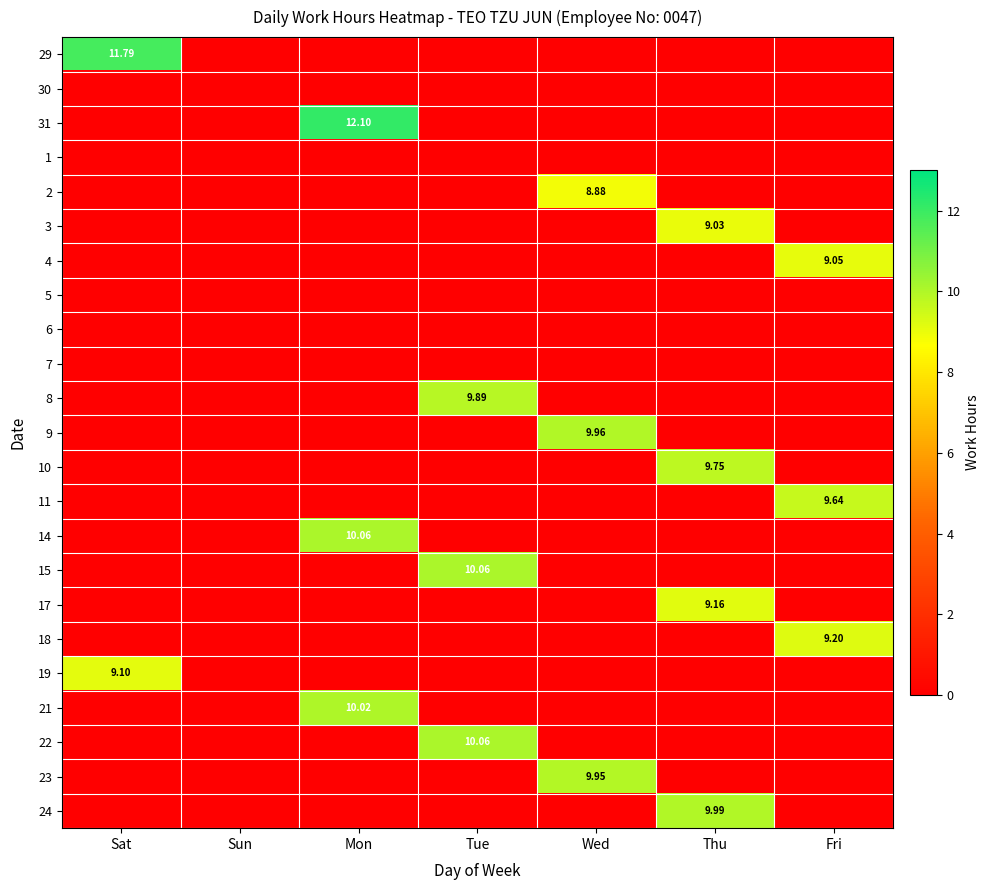

The 23 series shows -4.2 at Sun. True or false?

False